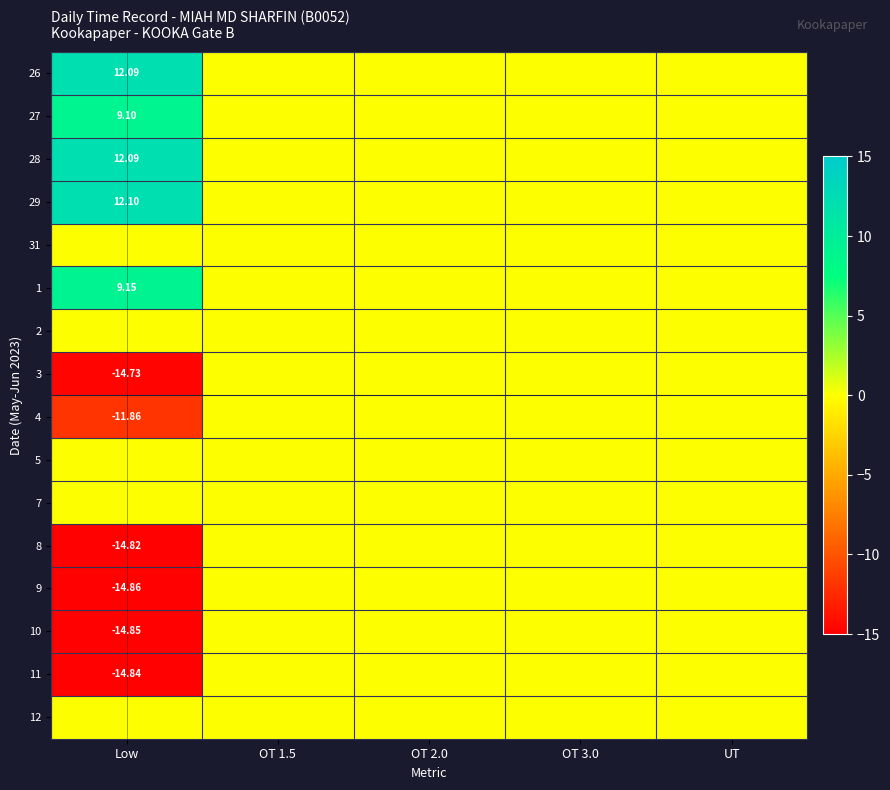

What is the sum of all 26 values?

12.1